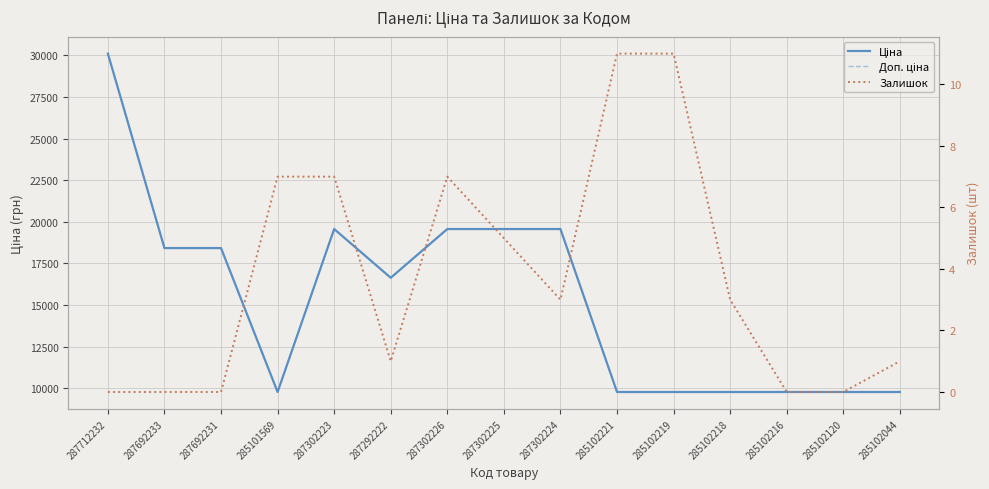

At how many categories does at least one series exceed 24065?

1